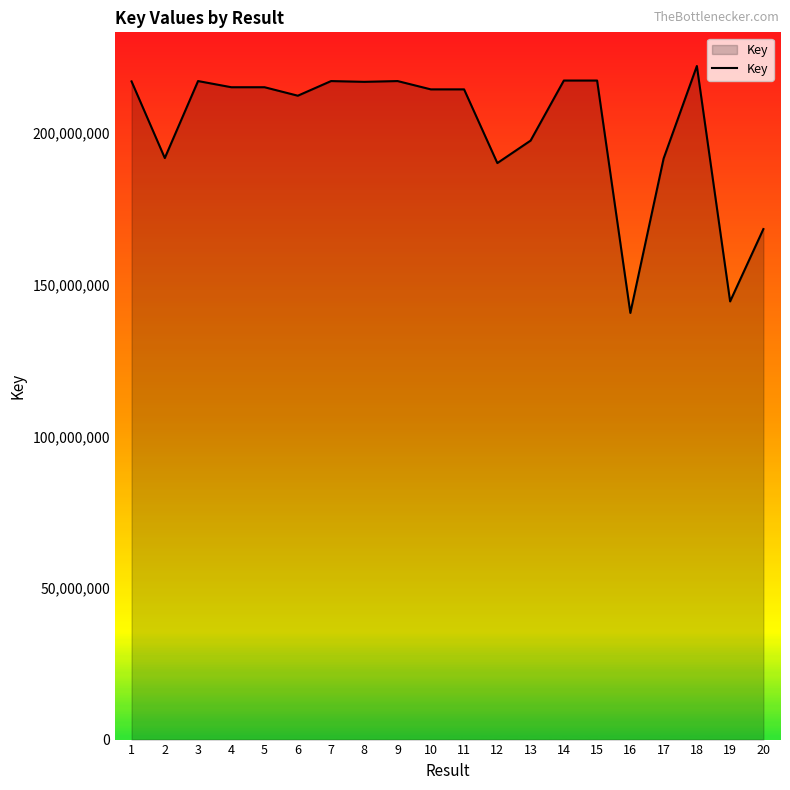

What is the smallest value displayed?

140731613